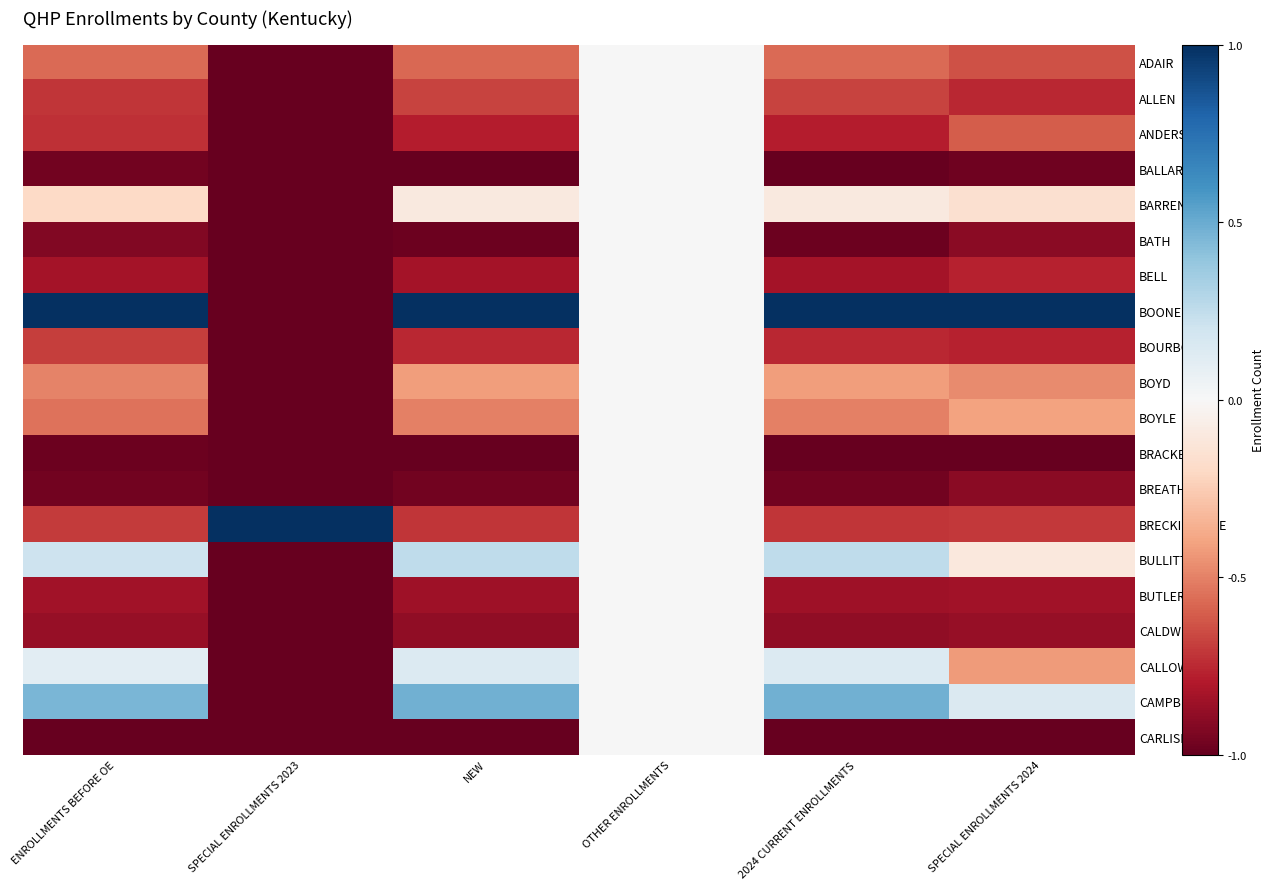

Reading left to right, list all the values displayed in this chart.

ADAIR: ENROLLMENTS BEFORE OE=-0.6	SPECIAL ENROLLMENTS 2023=-1.0	NEW=-0.6	OTHER ENROLLMENTS=0.0	2024 CURRENT ENROLLMENTS=-0.6	SPECIAL ENROLLMENTS 2024=-0.6
ALLEN: ENROLLMENTS BEFORE OE=-0.7	SPECIAL ENROLLMENTS 2023=-1.0	NEW=-0.7	OTHER ENROLLMENTS=0.0	2024 CURRENT ENROLLMENTS=-0.7	SPECIAL ENROLLMENTS 2024=-0.8
ANDERSON: ENROLLMENTS BEFORE OE=-0.7	SPECIAL ENROLLMENTS 2023=-1.0	NEW=-0.8	OTHER ENROLLMENTS=0.0	2024 CURRENT ENROLLMENTS=-0.8	SPECIAL ENROLLMENTS 2024=-0.6
BALLARD: ENROLLMENTS BEFORE OE=-1.0	SPECIAL ENROLLMENTS 2023=-1.0	NEW=-1.0	OTHER ENROLLMENTS=0.0	2024 CURRENT ENROLLMENTS=-1.0	SPECIAL ENROLLMENTS 2024=-1.0
BARREN: ENROLLMENTS BEFORE OE=-0.2	SPECIAL ENROLLMENTS 2023=-1.0	NEW=-0.1	OTHER ENROLLMENTS=0.0	2024 CURRENT ENROLLMENTS=-0.1	SPECIAL ENROLLMENTS 2024=-0.2
BATH: ENROLLMENTS BEFORE OE=-0.9	SPECIAL ENROLLMENTS 2023=-1.0	NEW=-1.0	OTHER ENROLLMENTS=0.0	2024 CURRENT ENROLLMENTS=-1.0	SPECIAL ENROLLMENTS 2024=-0.9
BELL: ENROLLMENTS BEFORE OE=-0.8	SPECIAL ENROLLMENTS 2023=-1.0	NEW=-0.8	OTHER ENROLLMENTS=0.0	2024 CURRENT ENROLLMENTS=-0.8	SPECIAL ENROLLMENTS 2024=-0.8
BOONE: ENROLLMENTS BEFORE OE=1.0	SPECIAL ENROLLMENTS 2023=-1.0	NEW=1.0	OTHER ENROLLMENTS=0.0	2024 CURRENT ENROLLMENTS=1.0	SPECIAL ENROLLMENTS 2024=1.0
BOURBON: ENROLLMENTS BEFORE OE=-0.7	SPECIAL ENROLLMENTS 2023=-1.0	NEW=-0.8	OTHER ENROLLMENTS=0.0	2024 CURRENT ENROLLMENTS=-0.8	SPECIAL ENROLLMENTS 2024=-0.8
BOYD: ENROLLMENTS BEFORE OE=-0.5	SPECIAL ENROLLMENTS 2023=-1.0	NEW=-0.4	OTHER ENROLLMENTS=0.0	2024 CURRENT ENROLLMENTS=-0.4	SPECIAL ENROLLMENTS 2024=-0.5
BOYLE: ENROLLMENTS BEFORE OE=-0.5	SPECIAL ENROLLMENTS 2023=-1.0	NEW=-0.5	OTHER ENROLLMENTS=0.0	2024 CURRENT ENROLLMENTS=-0.5	SPECIAL ENROLLMENTS 2024=-0.4
BRACKEN: ENROLLMENTS BEFORE OE=-1.0	SPECIAL ENROLLMENTS 2023=-1.0	NEW=-1.0	OTHER ENROLLMENTS=0.0	2024 CURRENT ENROLLMENTS=-1.0	SPECIAL ENROLLMENTS 2024=-1.0
BREATHITT: ENROLLMENTS BEFORE OE=-1.0	SPECIAL ENROLLMENTS 2023=-1.0	NEW=-1.0	OTHER ENROLLMENTS=0.0	2024 CURRENT ENROLLMENTS=-1.0	SPECIAL ENROLLMENTS 2024=-0.9
BRECKINRIDGE: ENROLLMENTS BEFORE OE=-0.7	SPECIAL ENROLLMENTS 2023=1.0	NEW=-0.7	OTHER ENROLLMENTS=0.0	2024 CURRENT ENROLLMENTS=-0.7	SPECIAL ENROLLMENTS 2024=-0.7
BULLITT: ENROLLMENTS BEFORE OE=0.2	SPECIAL ENROLLMENTS 2023=-1.0	NEW=0.3	OTHER ENROLLMENTS=0.0	2024 CURRENT ENROLLMENTS=0.3	SPECIAL ENROLLMENTS 2024=-0.1
BUTLER: ENROLLMENTS BEFORE OE=-0.8	SPECIAL ENROLLMENTS 2023=-1.0	NEW=-0.8	OTHER ENROLLMENTS=0.0	2024 CURRENT ENROLLMENTS=-0.8	SPECIAL ENROLLMENTS 2024=-0.8
CALDWELL: ENROLLMENTS BEFORE OE=-0.9	SPECIAL ENROLLMENTS 2023=-1.0	NEW=-0.9	OTHER ENROLLMENTS=0.0	2024 CURRENT ENROLLMENTS=-0.9	SPECIAL ENROLLMENTS 2024=-0.9
CALLOWAY: ENROLLMENTS BEFORE OE=0.1	SPECIAL ENROLLMENTS 2023=-1.0	NEW=0.1	OTHER ENROLLMENTS=0.0	2024 CURRENT ENROLLMENTS=0.1	SPECIAL ENROLLMENTS 2024=-0.4
CAMPBELL: ENROLLMENTS BEFORE OE=0.5	SPECIAL ENROLLMENTS 2023=-1.0	NEW=0.5	OTHER ENROLLMENTS=0.0	2024 CURRENT ENROLLMENTS=0.5	SPECIAL ENROLLMENTS 2024=0.1
CARLISLE: ENROLLMENTS BEFORE OE=-1.0	SPECIAL ENROLLMENTS 2023=-1.0	NEW=-1.0	OTHER ENROLLMENTS=0.0	2024 CURRENT ENROLLMENTS=-1.0	SPECIAL ENROLLMENTS 2024=-1.0